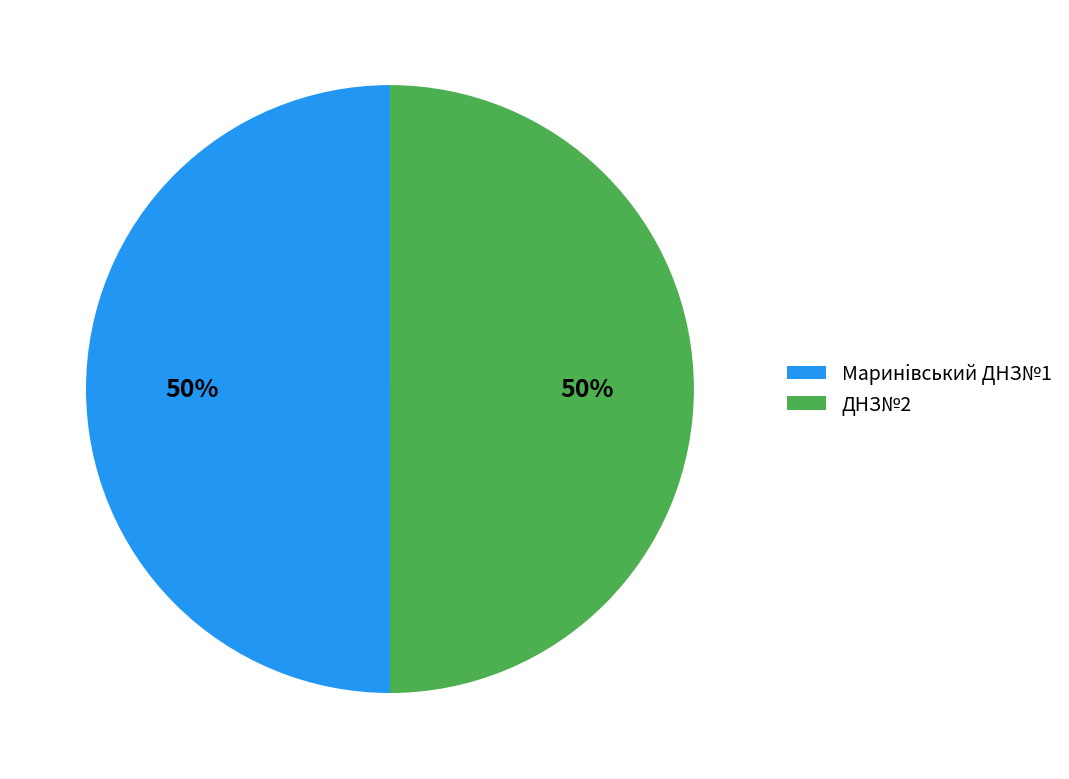

Approximately how many times larger is the value at Маринiвський ДНЗ№1 compared to ДНЗ№2?

1.0